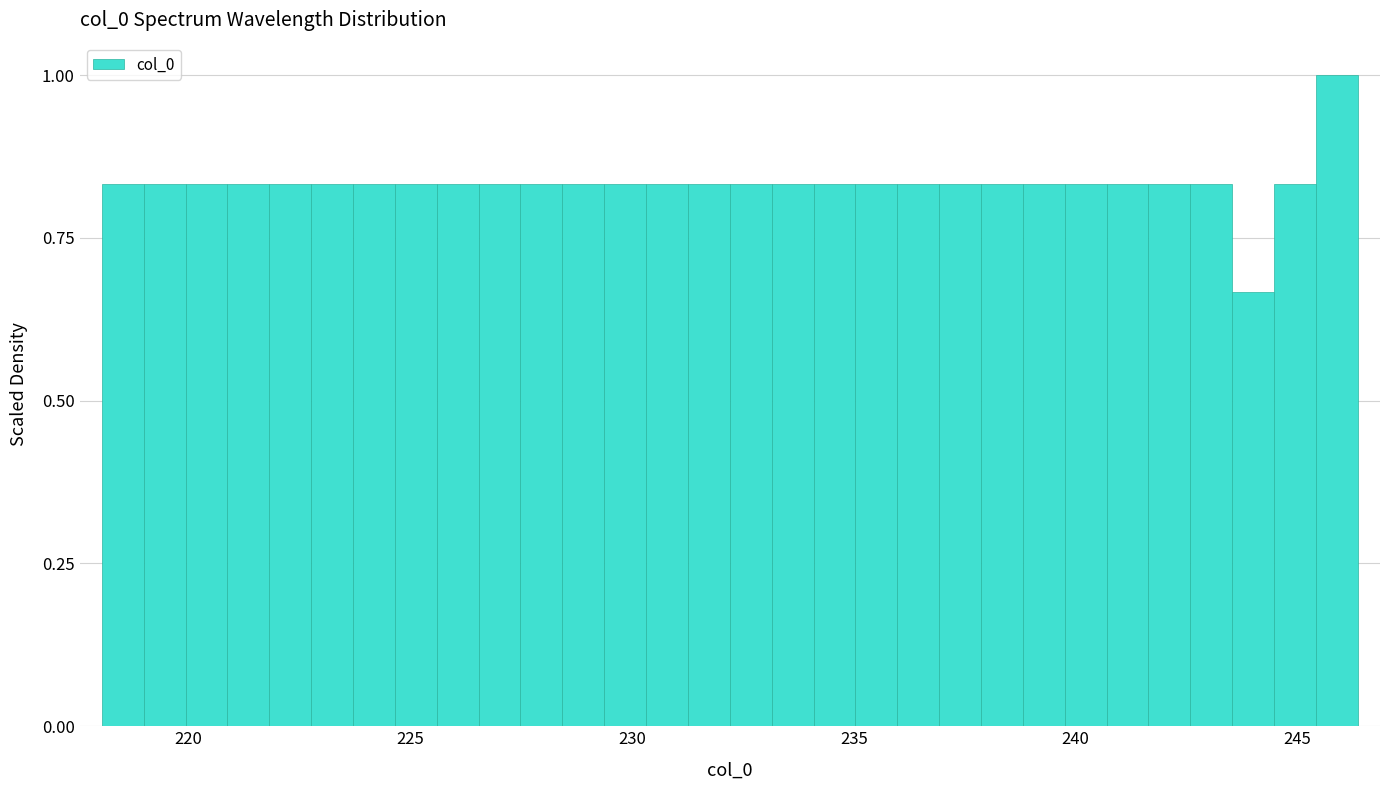

Around what value on the x-axis is the tallest bar? Give the approximate position of its centre, as read against the axis.

246.0